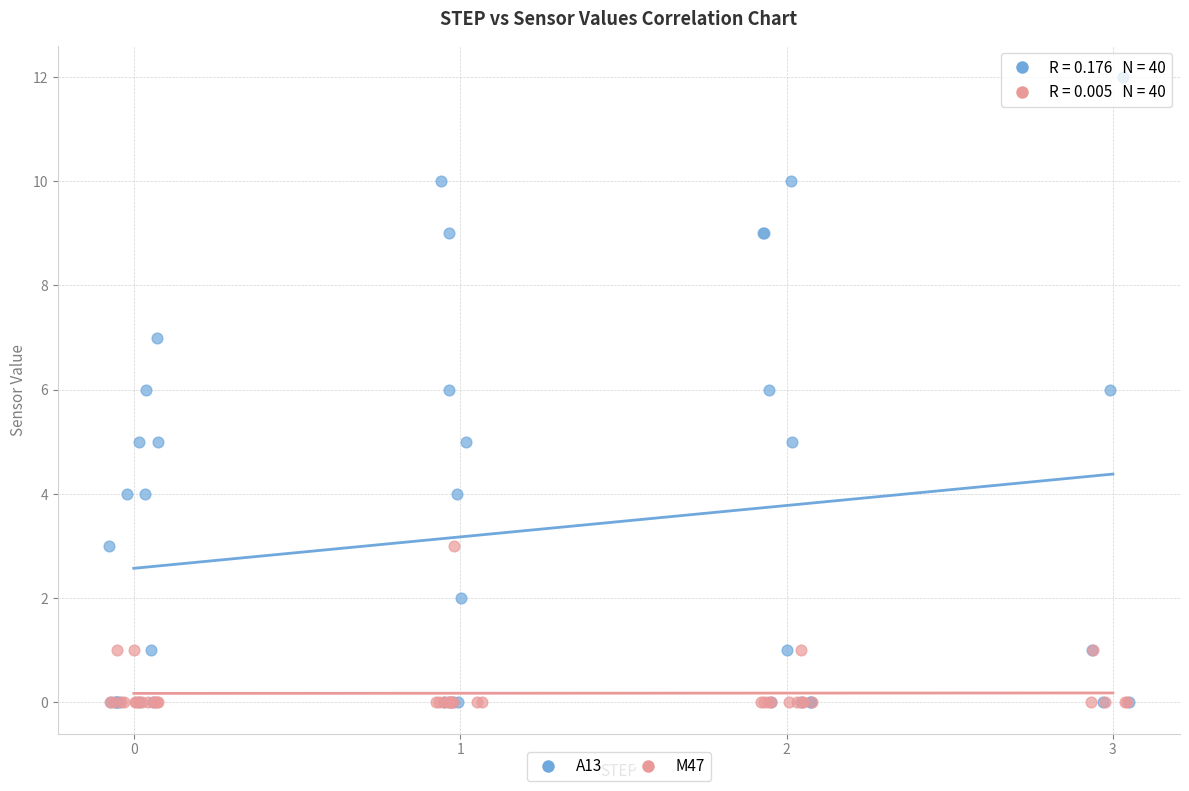

Which series has the widest spread of Y values?

A13